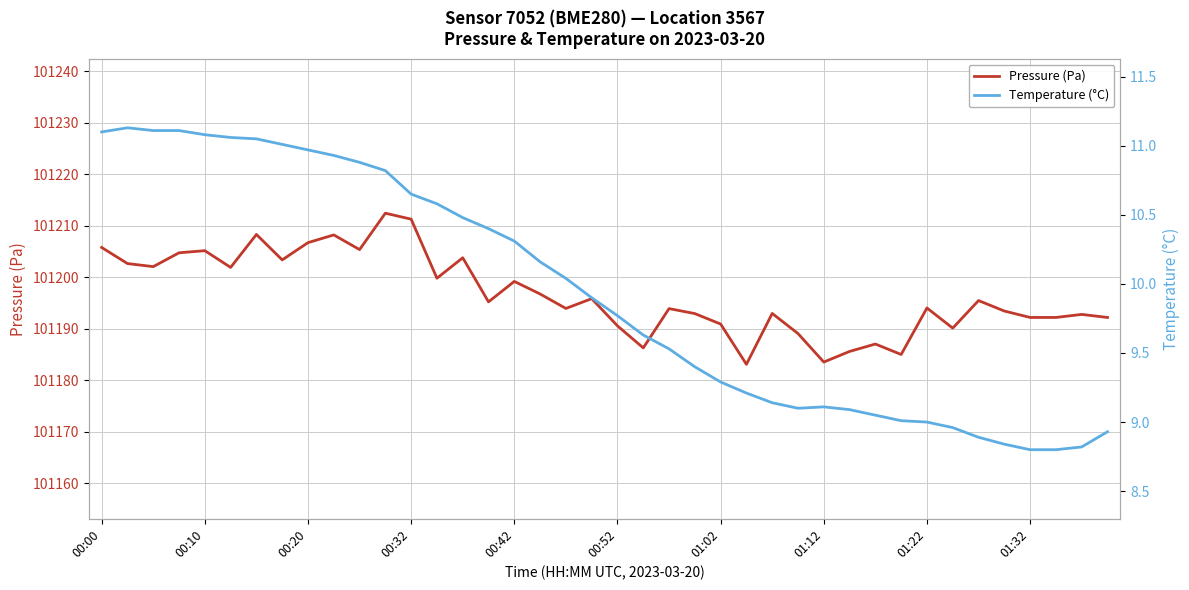

List the series in order of their overall mean, lowest first.

Temperature (°C), Pressure (Pa)